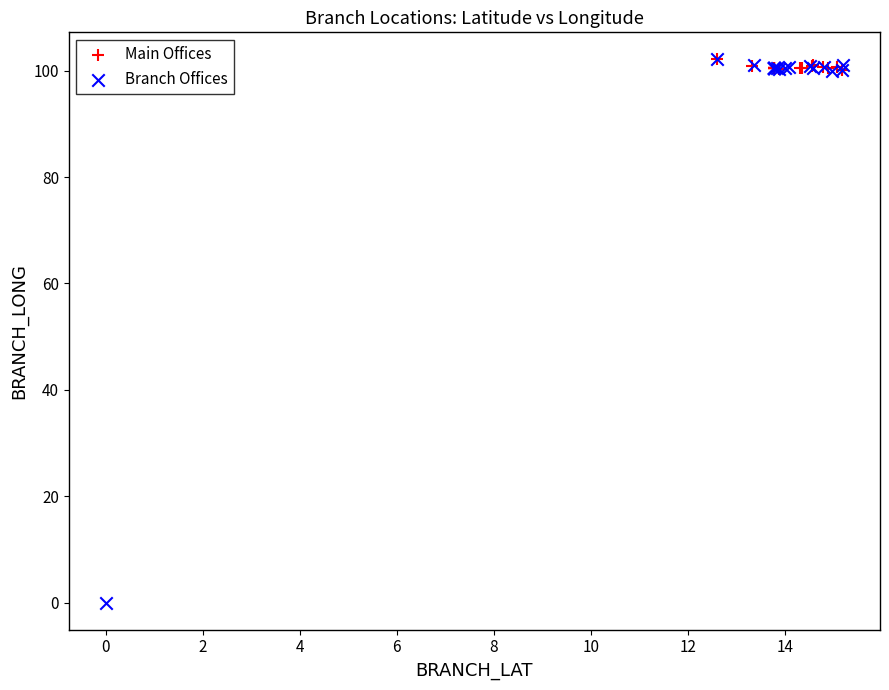

Which series has the widest spread of Y values?

Branch Offices